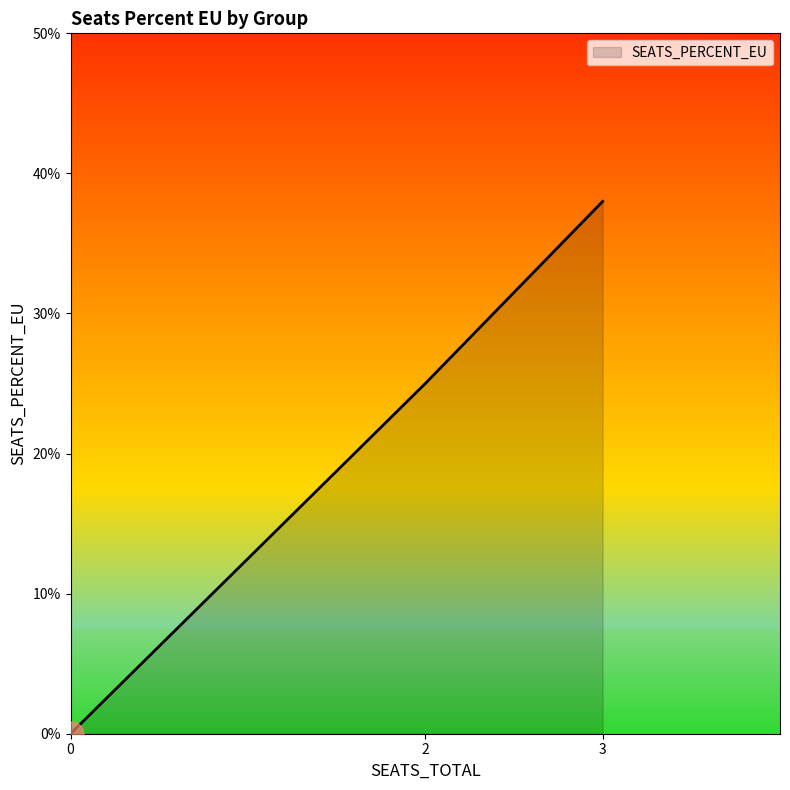

Rank the categories by value from highest to lowest.

3, 2, 0